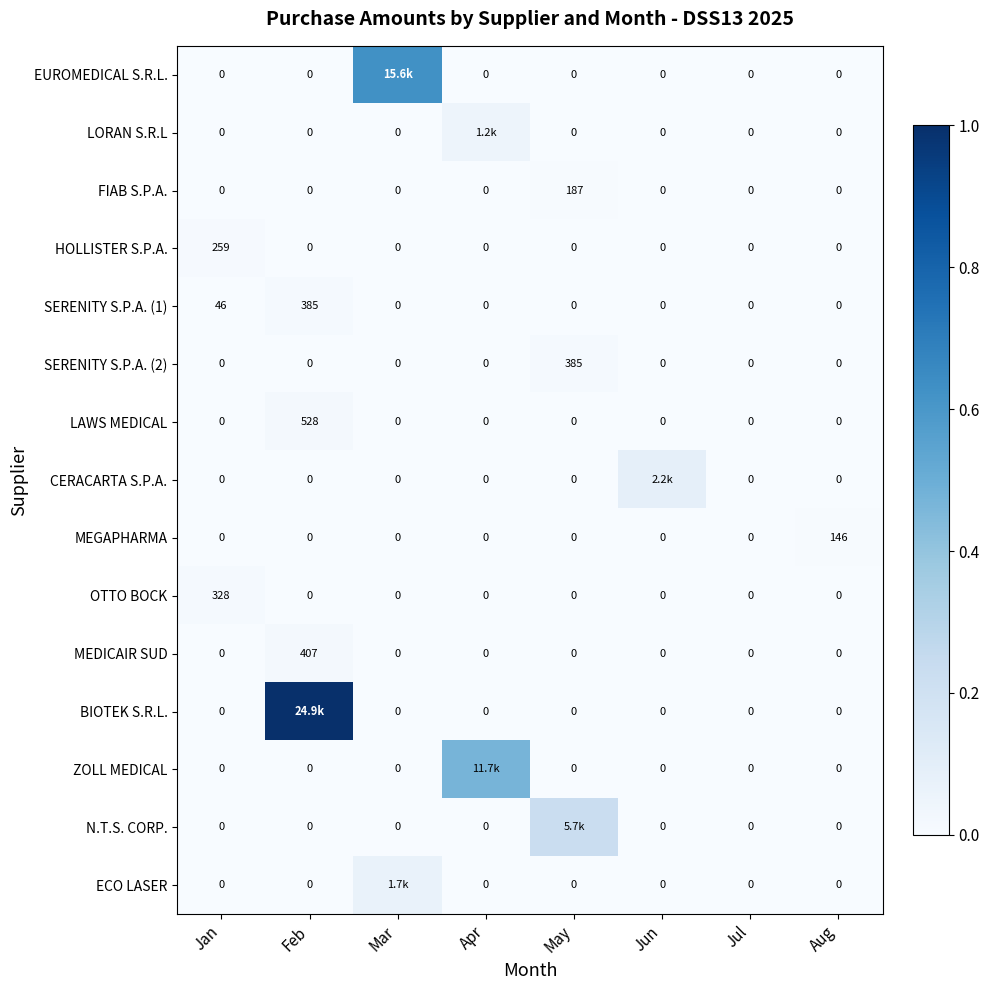

At how many categories does at least one series exceed 0?

7